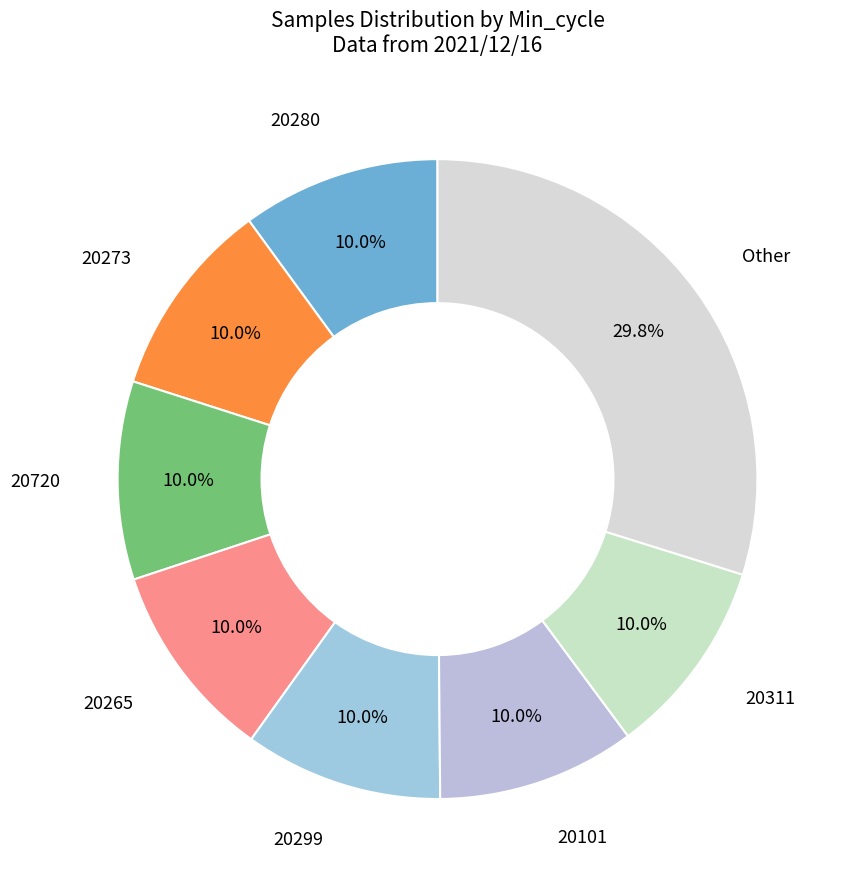

To the nearest percent, what is the average slice percentage?

12%